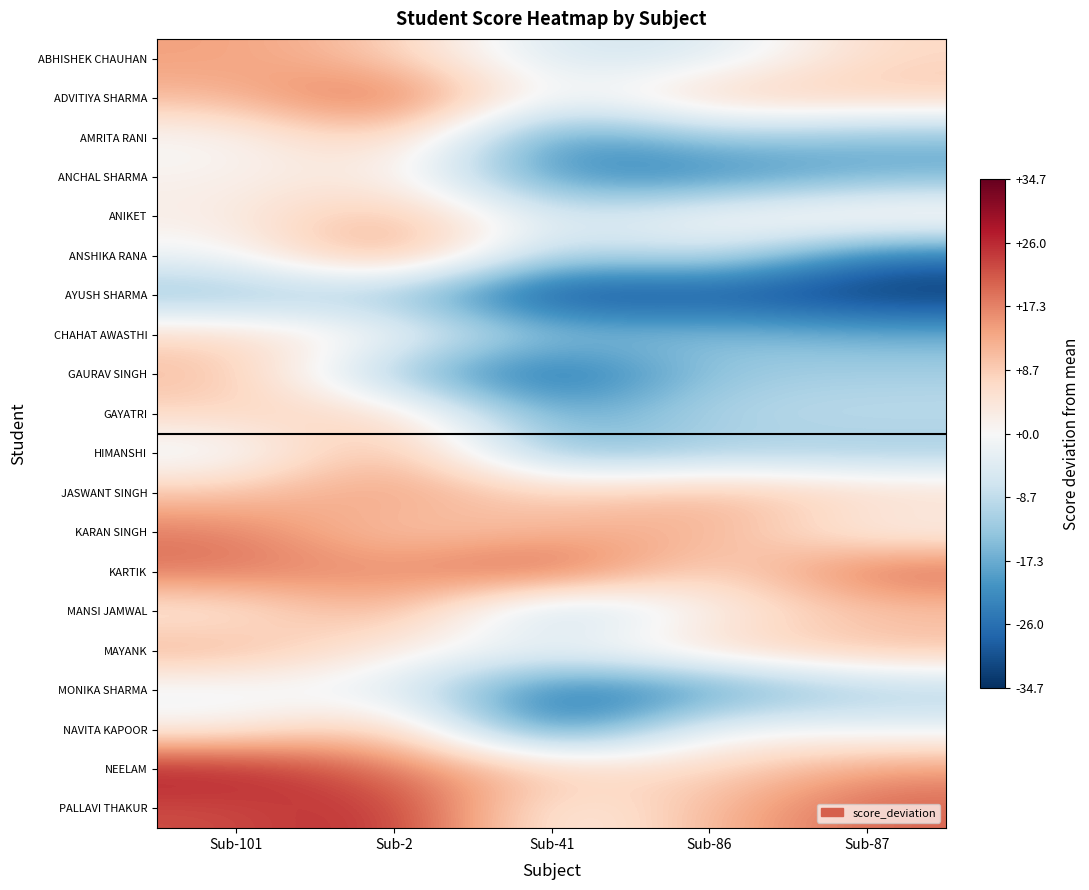

Which has a higher value, Sub-87 or Sub-86?

Sub-87